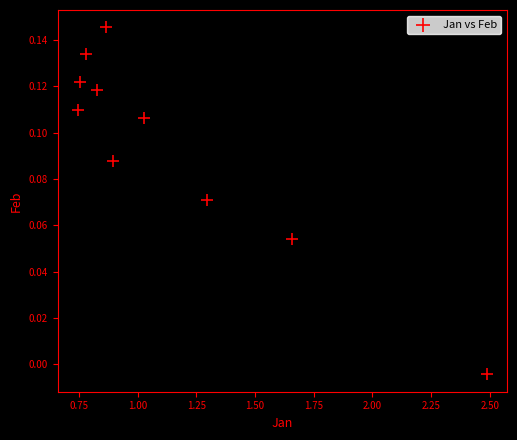

What is the average X value?

1.1